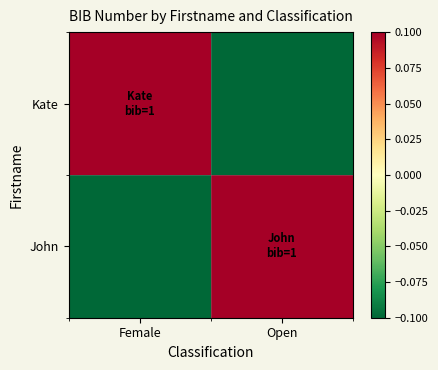

Which label corresponds to the largest value in the chart?

Female